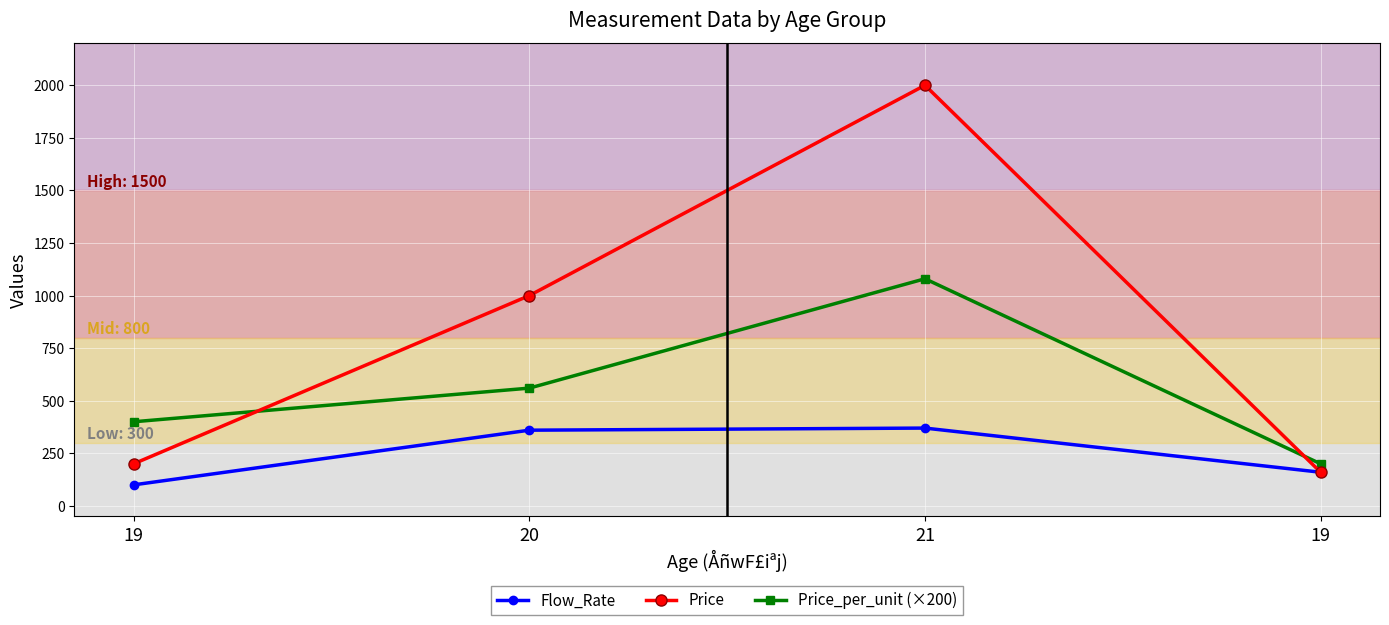

What is the label of the 3rd point from the left?

21